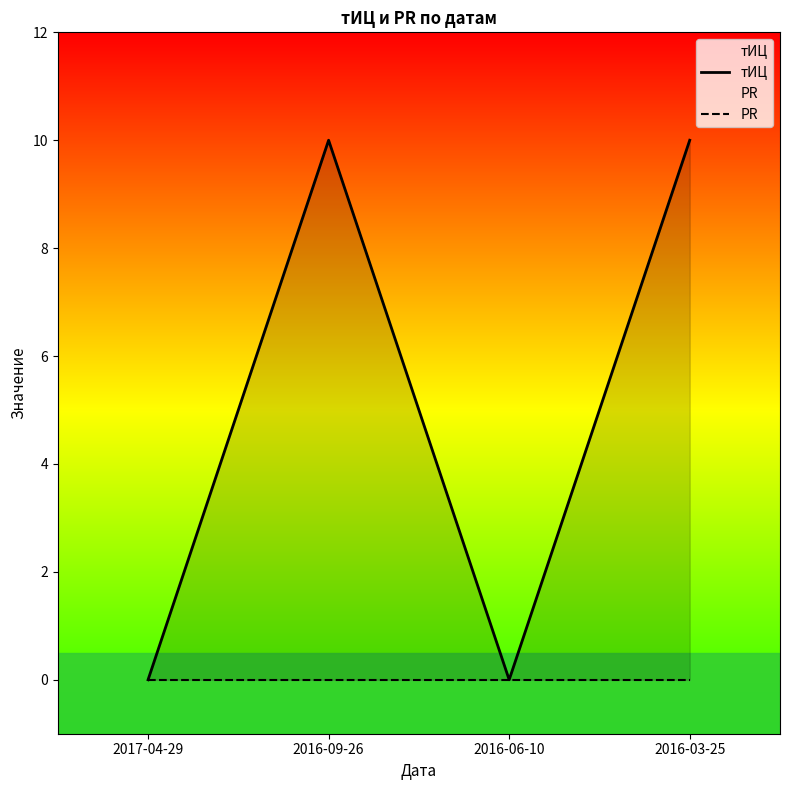

List the series in order of their overall mean, highest first.

тИЦ, PR